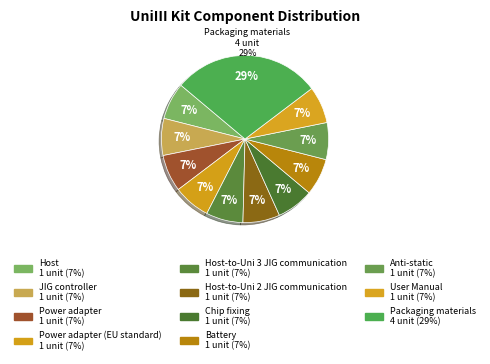

Is it true that Power adapter is 21% of the pie?

False